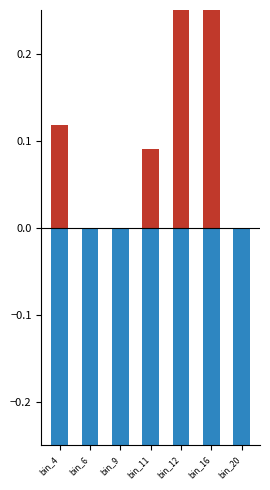

What are all the series names shown in the legend?

positive, negative